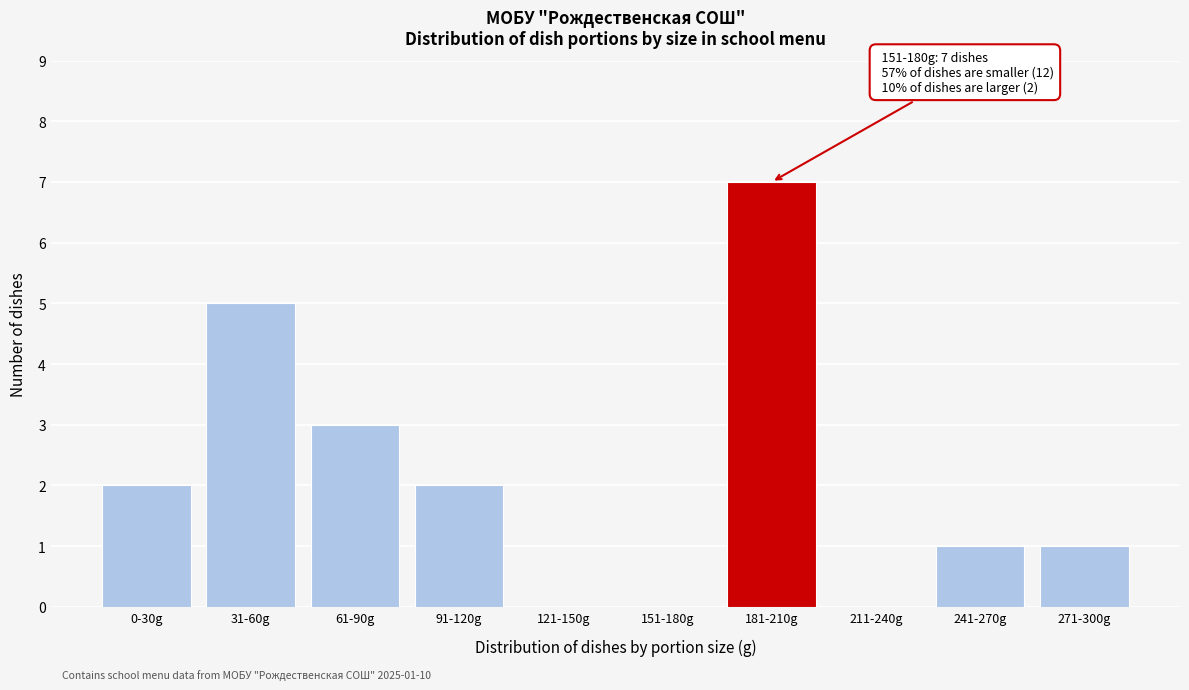

Reading left to right, transcribe all the data shown in this chart.

0-30g=2	31-60g=5	61-90g=3	91-120g=2	121-150g=0	151-180g=0	181-210g=7	211-240g=0	241-270g=1	271-300g=1